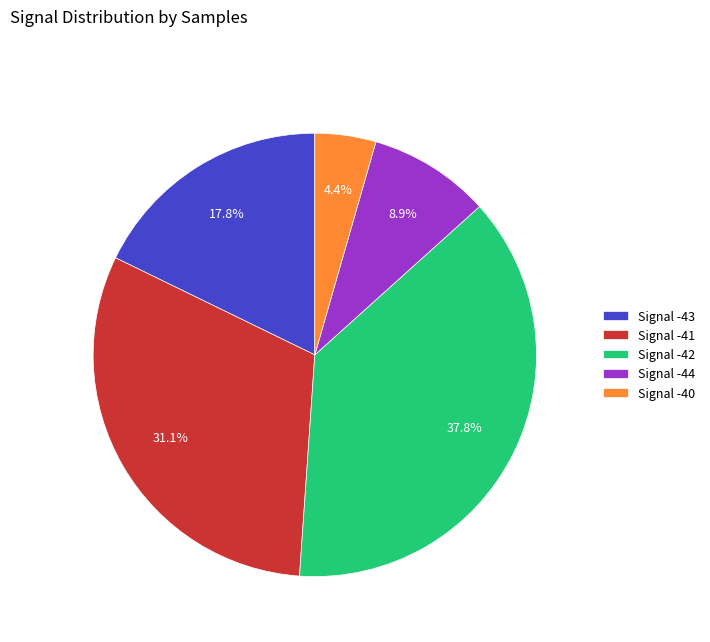

What is the largest slice in the pie chart?

Signal -42